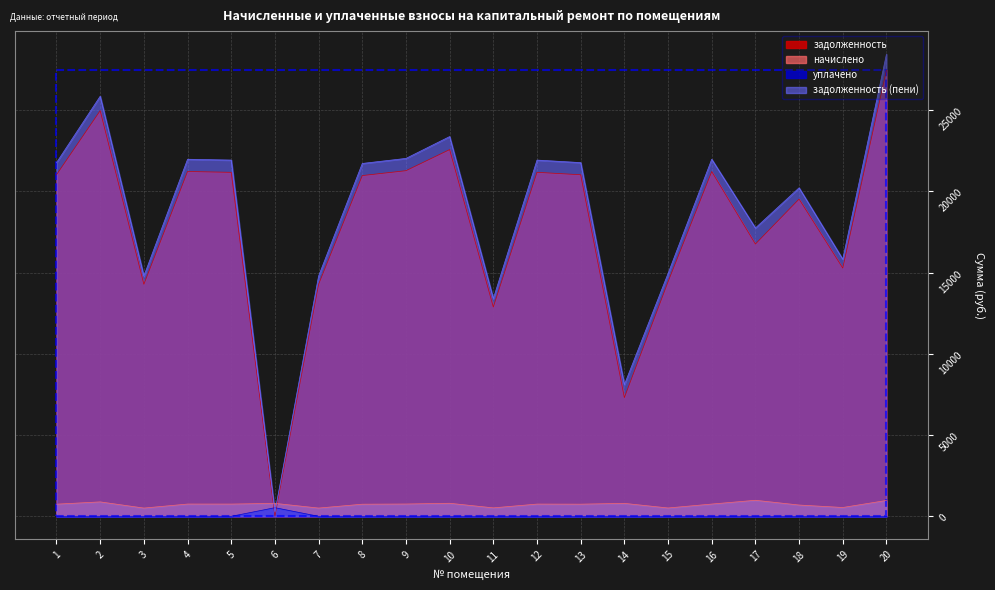

Which label corresponds to the largest value in the chart?

20